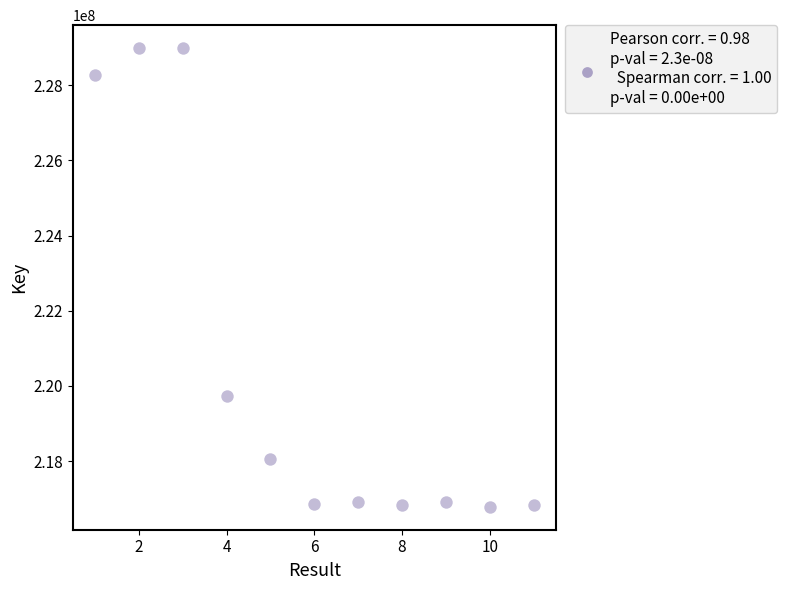

What Y value in the scatter plot is closest to 222885423?

219740280